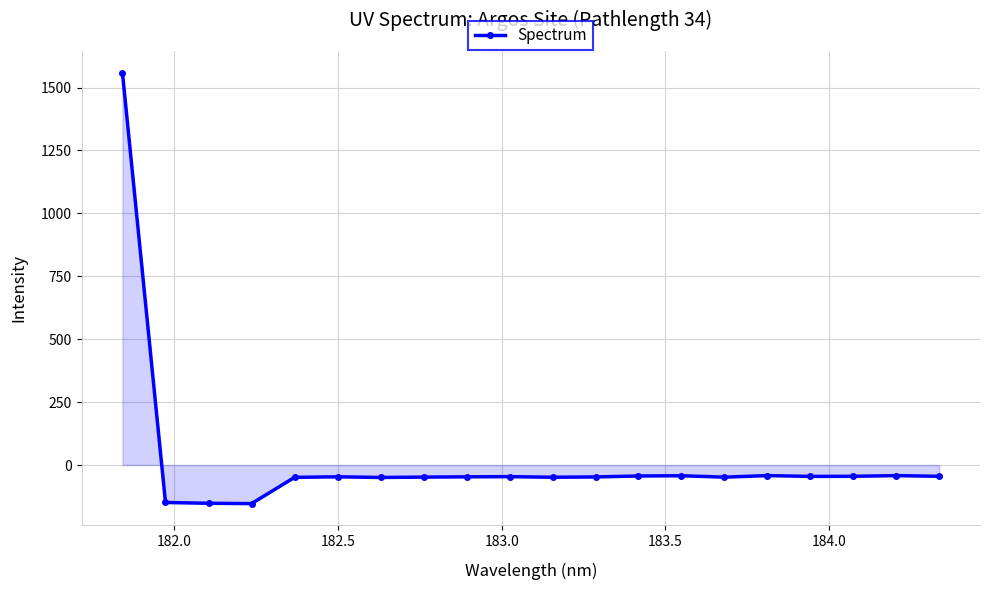

What is the value of the 13th point from the left?

-43.6